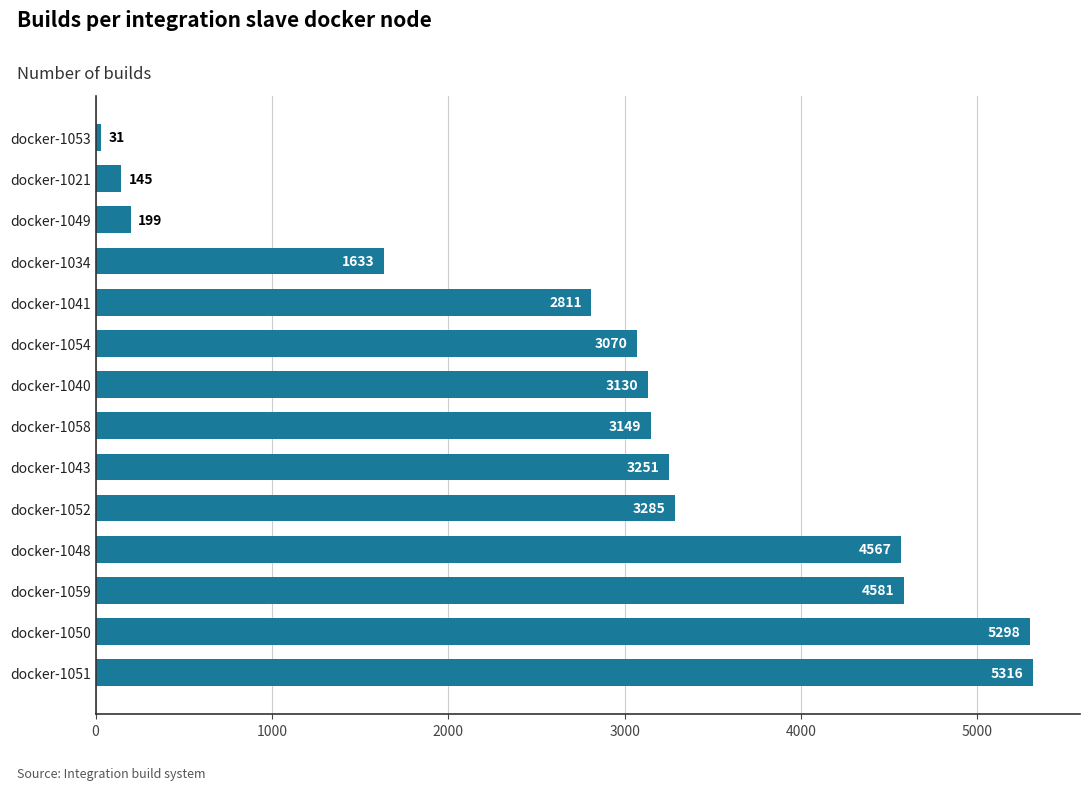

Reading top to bottom, list all the values displayed in this chart.

31	145	199	1633	2811	3070	3130	3149	3251	3285	4567	4581	5298	5316